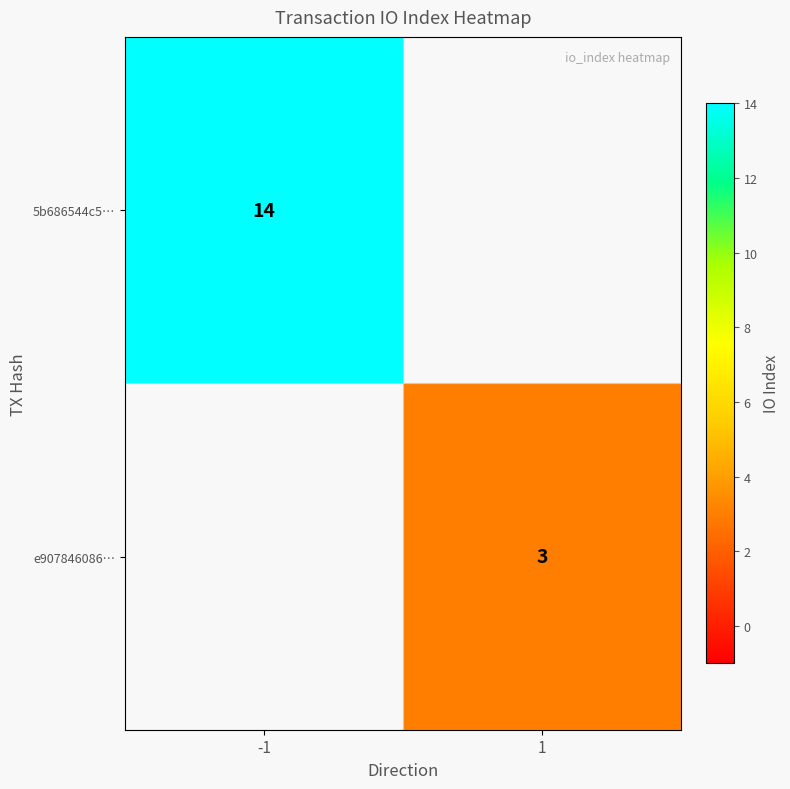

True or false: 5b686544c5… has a value of 5 at -1.

False